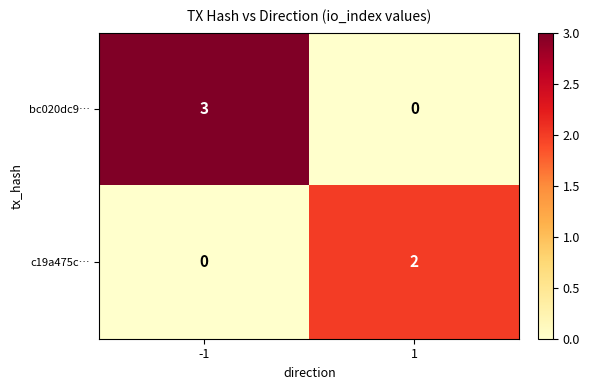

How many categories are shown in the chart?

2